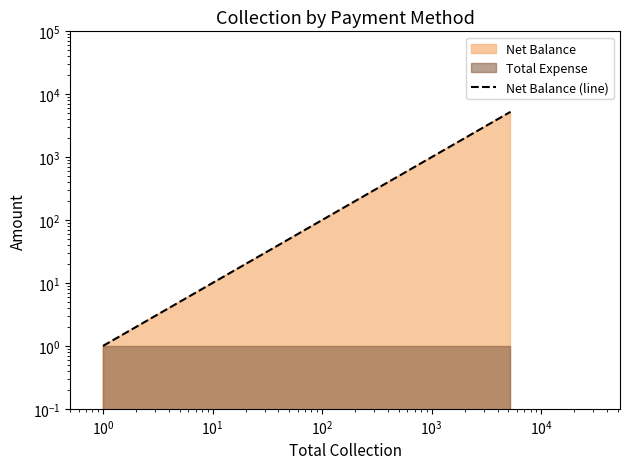

Which has a higher value, $\mathdefault{10^{1}}$ or $\mathdefault{10^{-1}}$?

$\mathdefault{10^{1}}$